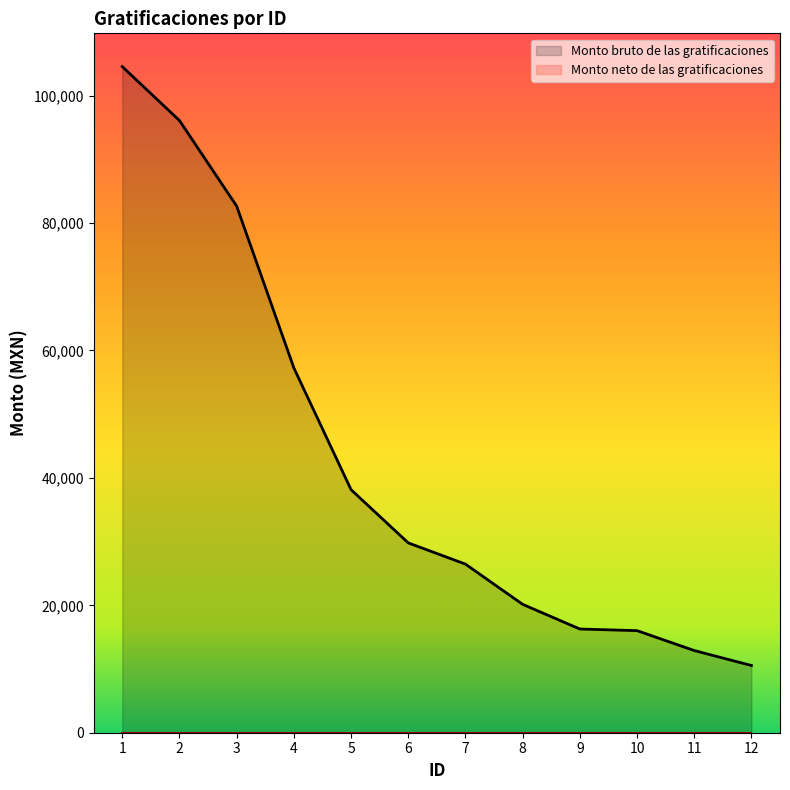

What is the ratio of the value at 6 to the value at 2?

0.3